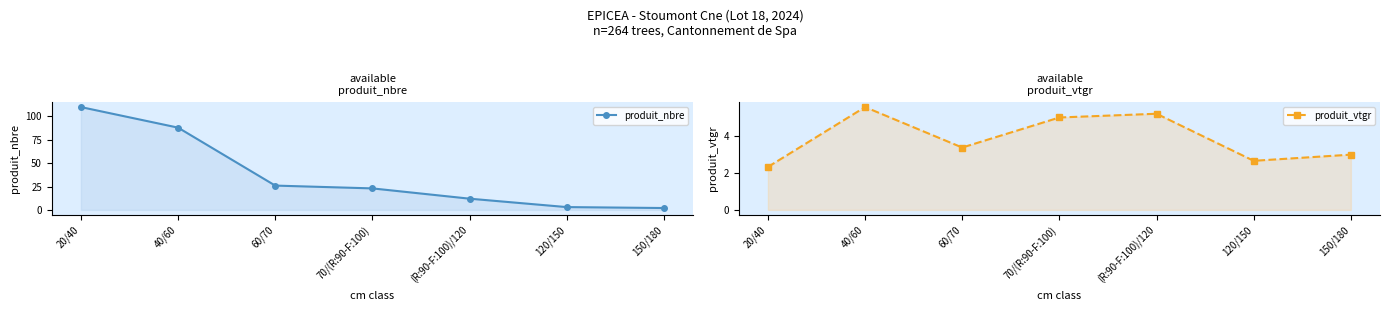

List the labels in order of produit_nbre value, largest first.

20/40, 40/60, 60/70, 70/(R:90-F:100), (R:90-F:100)/120, 120/150, 150/180